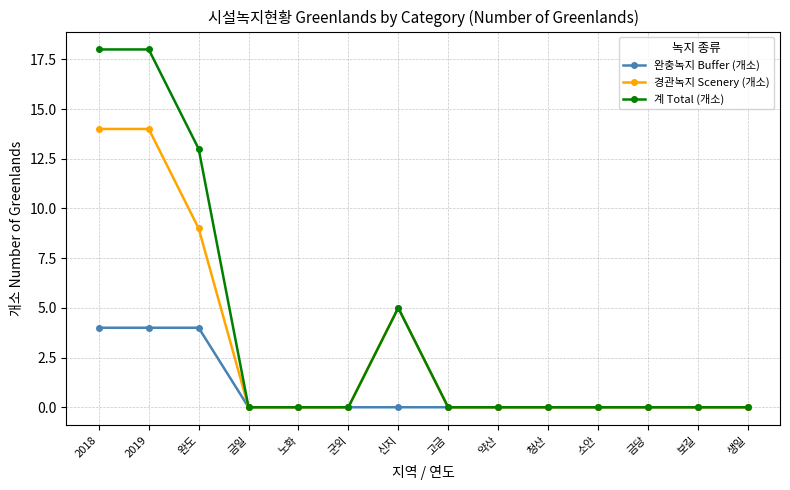

What is the value of the 계 Total (개소) point at the 3rd from the left?

13